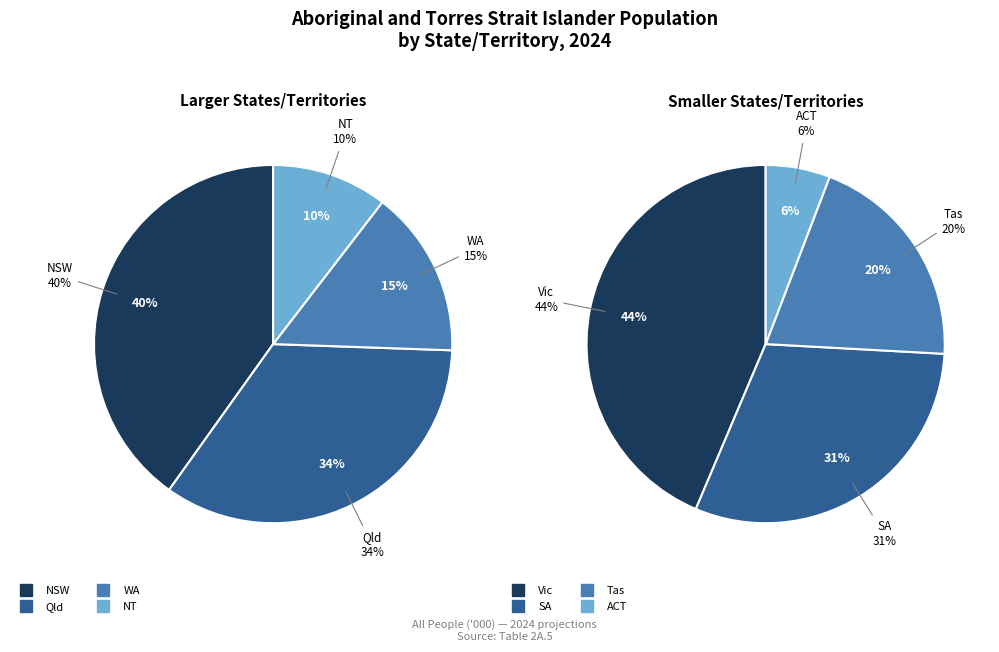

Is there any slice that represents more than half of the pie?

No